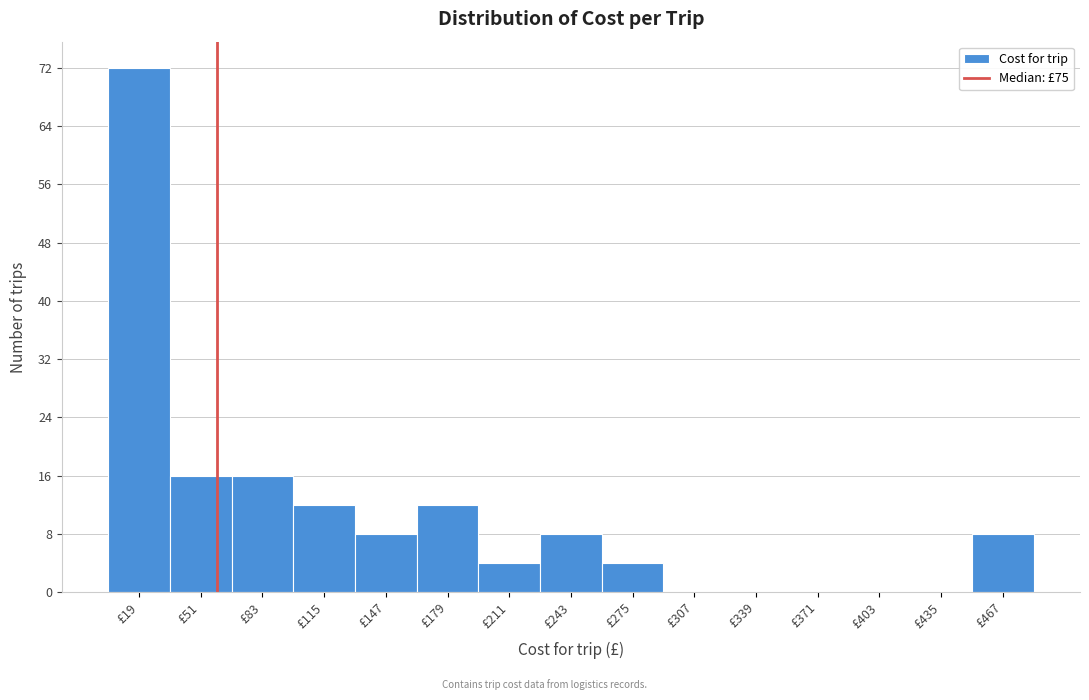

Reading left to right, extract all data points from this chart.

£19=72	£51=16	£83=16	£115=12	£147=8	£179=12	£211=4	£243=8	£275=4	£307=0	£339=0	£371=0	£403=0	£435=0	£467=8